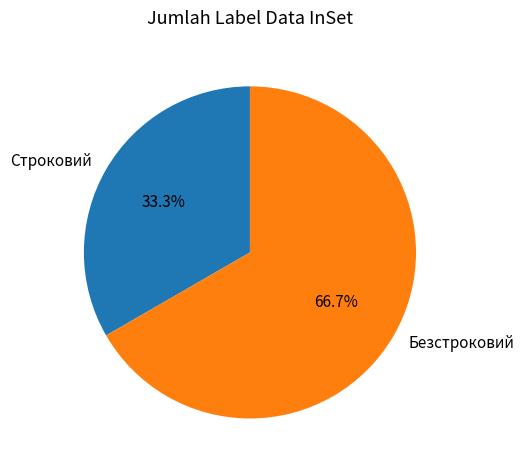

Is there a majority slice in this chart?

Yes